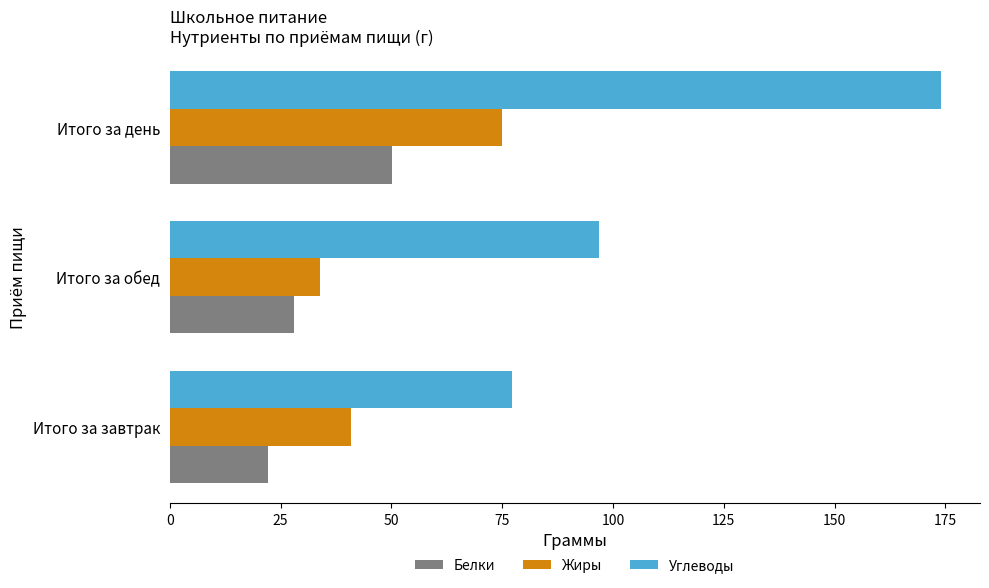

Rank the categories by Белки value from highest to lowest.

Итого за день, Итого за обед, Итого за завтрак